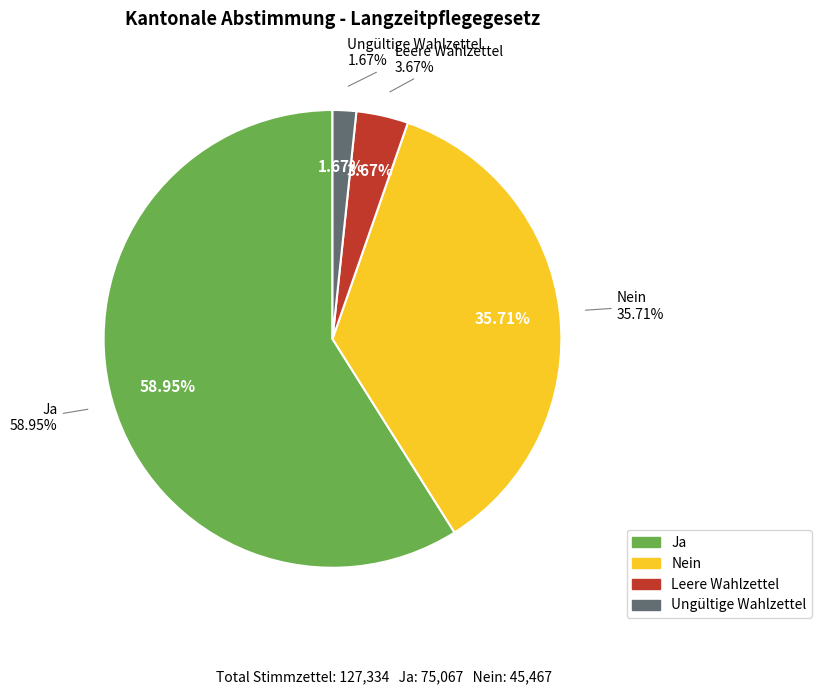

What is the majority slice?

Ja